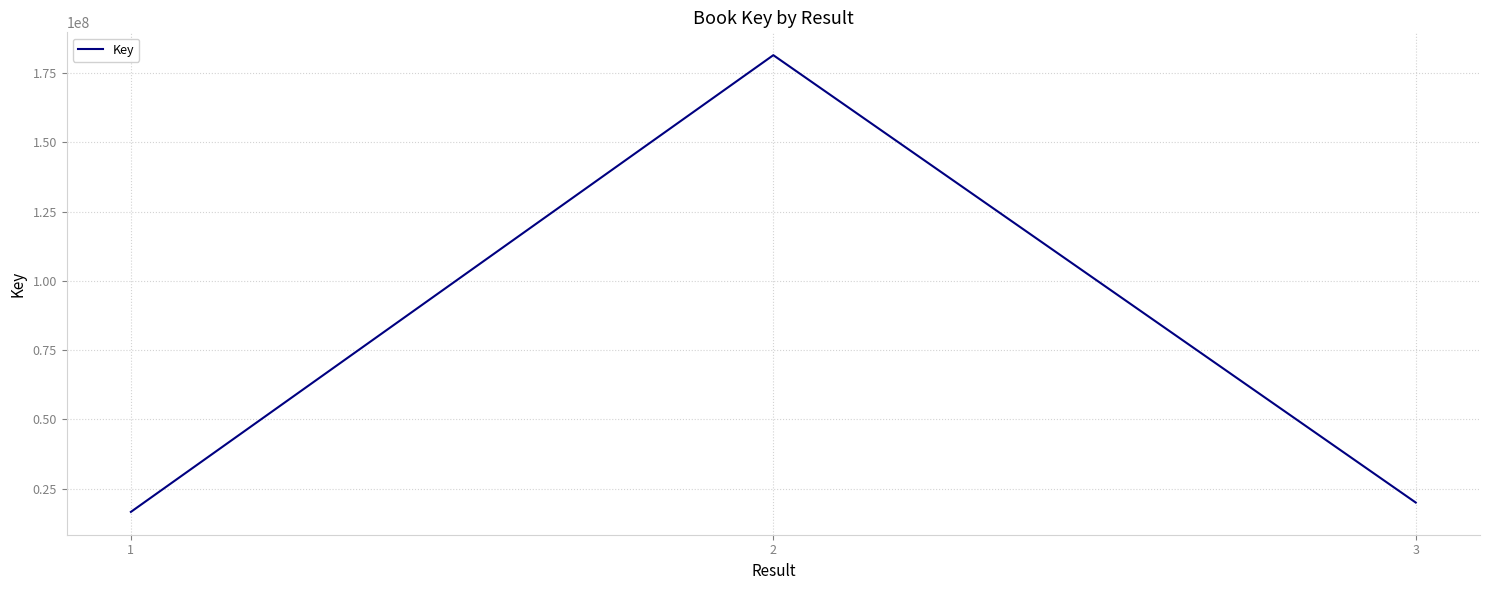

Which label corresponds to the smallest value in the chart?

1